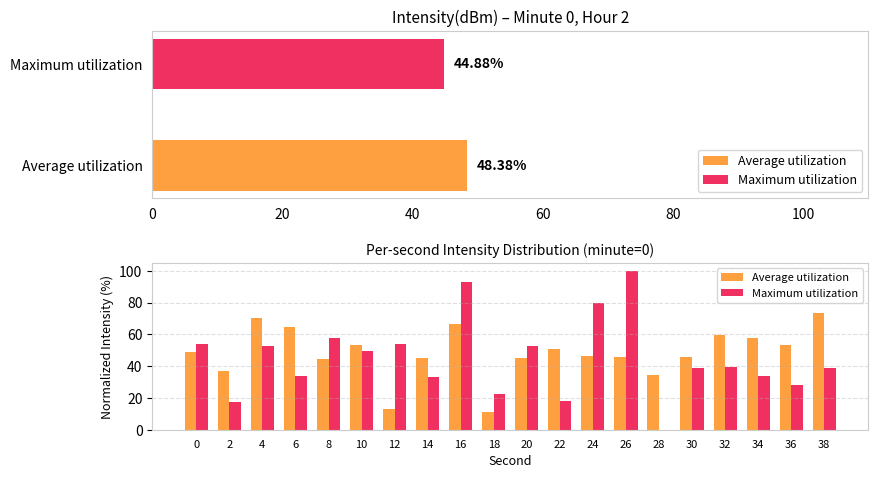

Reading left to right, transcribe all the data shown in this chart.

Average utilization: 48.7	36.9	70.1	64.8	44.2	53.3	13.2	45.1	66.7	11.4	45.4	50.9	46.6	45.8	34.5	46.0	59.4	57.5	53.6	73.6
Maximum utilization: 53.9	17.6	52.7	34.0	57.4	49.7	54.0	33.3	92.9	22.7	52.8	18.1	79.5	100.0	0.0	39.1	39.7	33.6	28.1	38.6